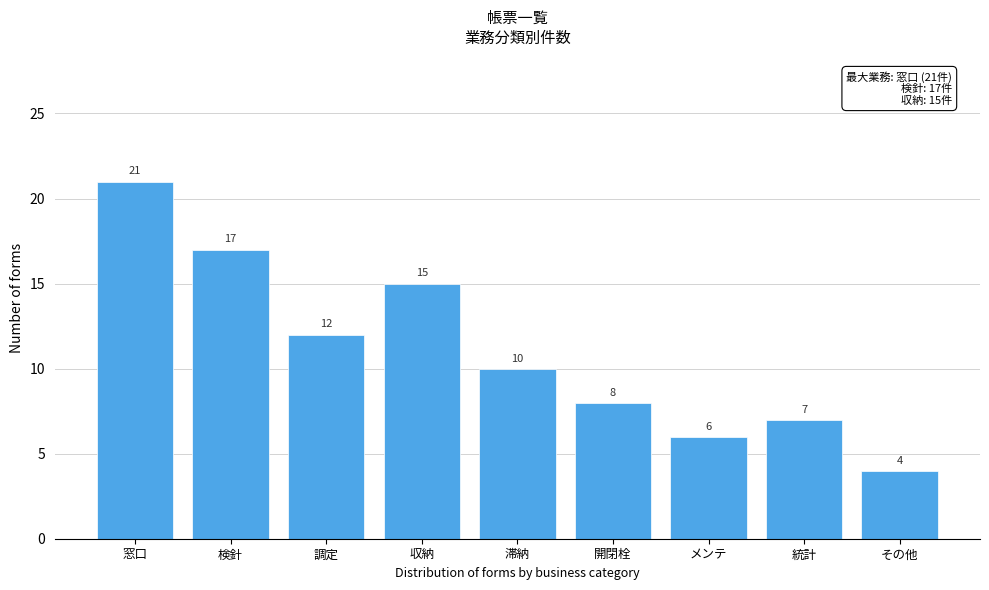

Reading left to right, list all the values displayed in this chart.

21	17	12	15	10	8	6	7	4